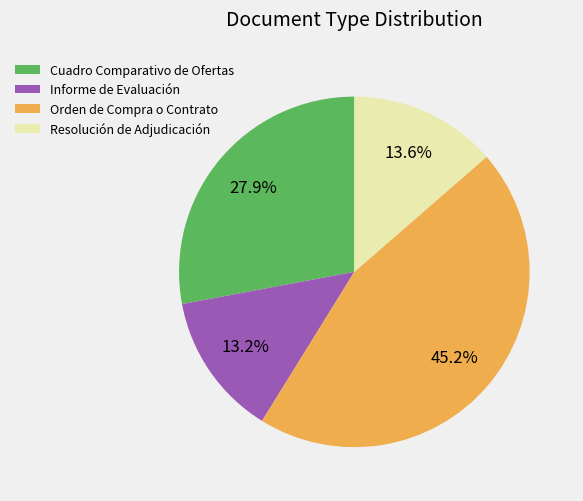

Is there a majority slice in this chart?

No